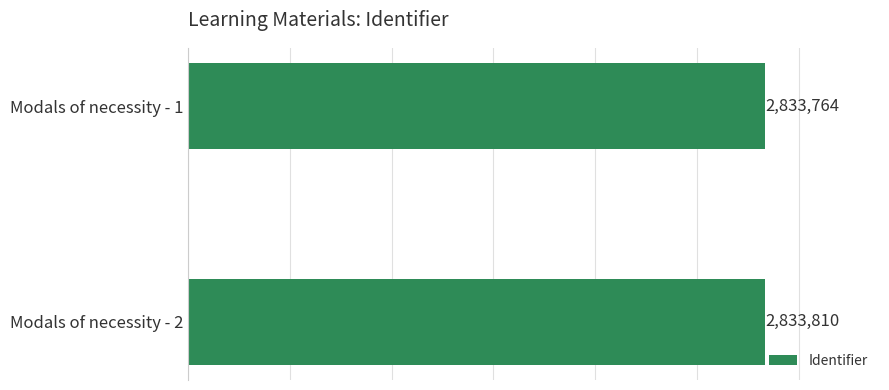

Which category has the highest value across all series?

Modals of necessity - 2